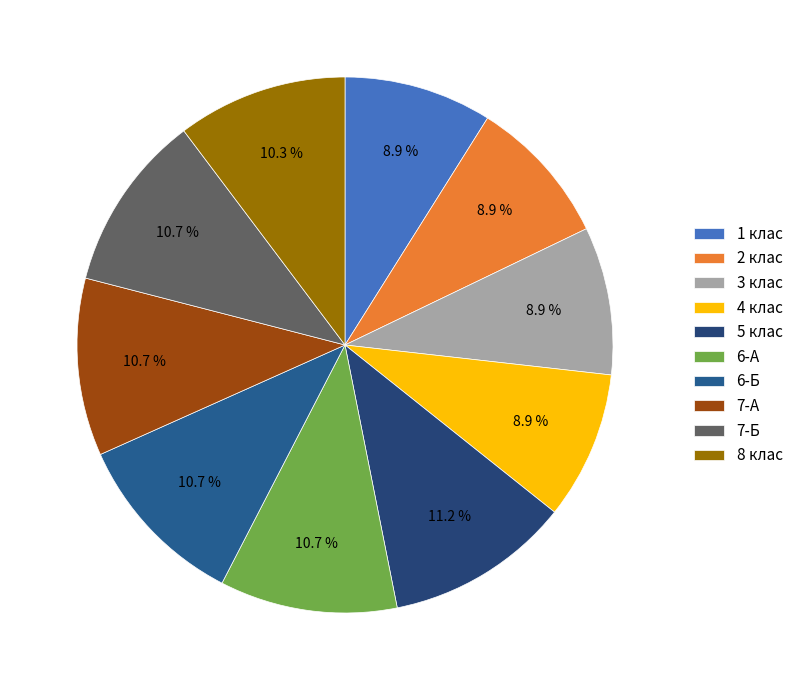

Approximately how many times larger is the value at 8 клас compared to 2 клас?

1.2